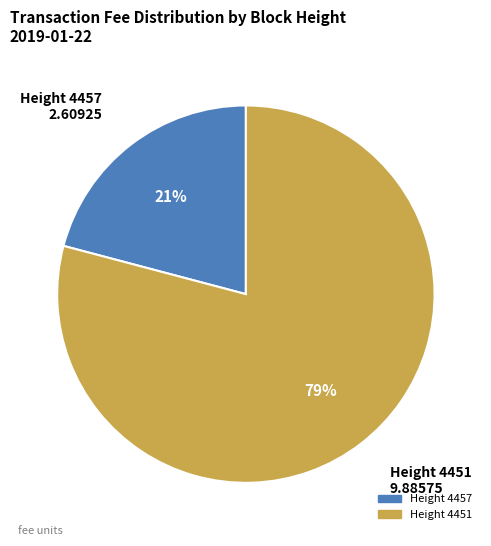

To the nearest percent, what is the difference between the largest and smallest slice percentages?

58%